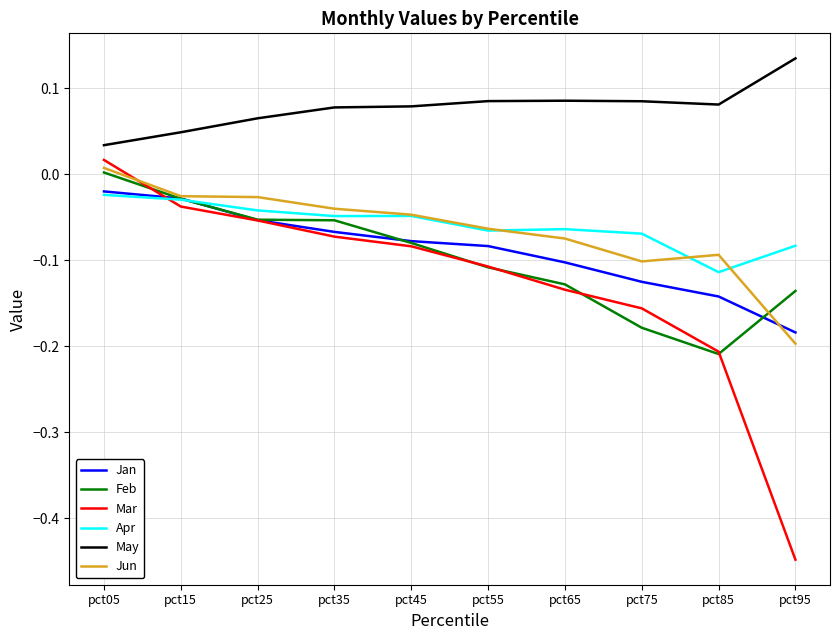

What are all the series names shown in the legend?

Jan, Feb, Mar, Apr, May, Jun